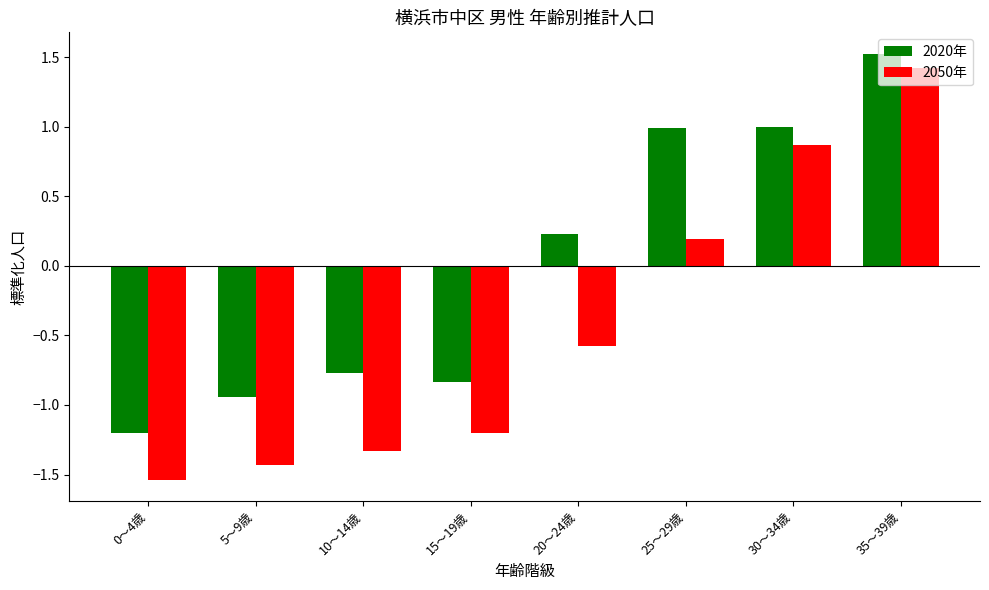

At which label does 2050年 reach its minimum?

0～4歳